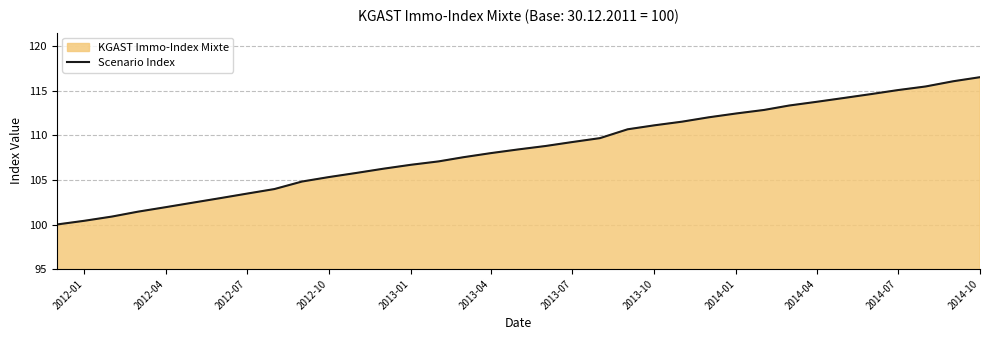

What is the greatest value displayed?

116.5